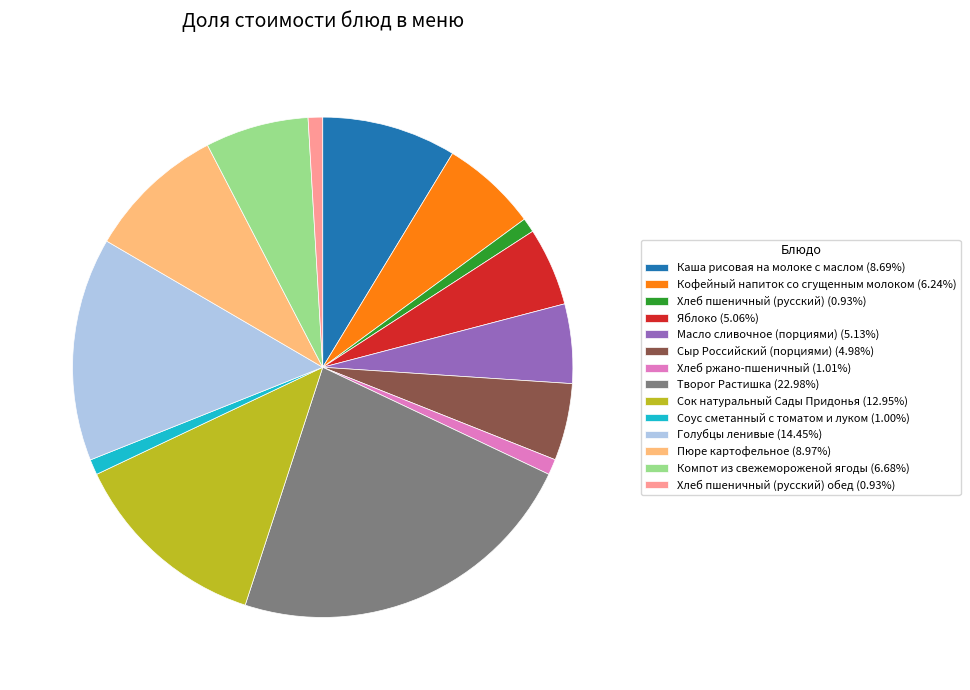

Do Пюре картофельное (8.97%) and Компот из свежемороженой ягоды (6.68%) together represent more than half of the pie?

No